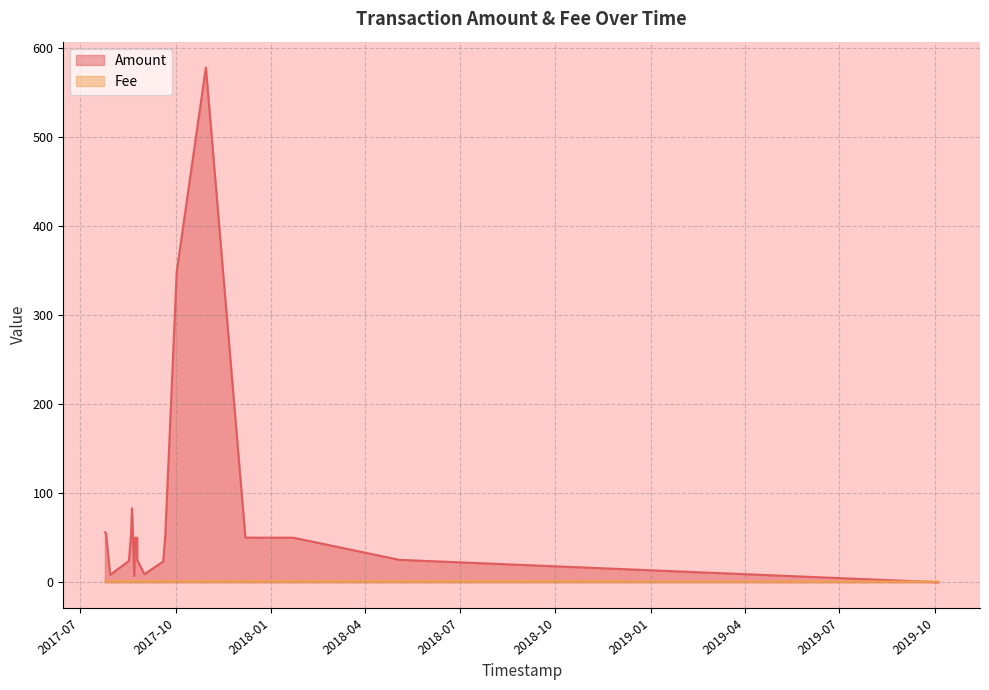

Is the value of Amount at 2017-10-30 greater than the value of Fee at 2018-05-04?

Yes